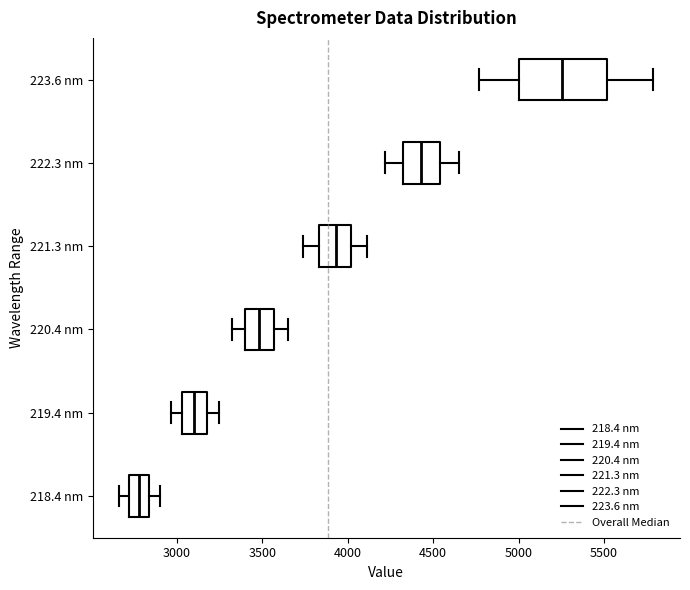

Reading bottom to top, transcribe this box plot: for each box, give where its median line is, the range the box spans, and where its two whiskers end, as read against the x-axis. The values are not printed on the chart, so give them approximately, as read against the axis.

218.4 nm: median 2750, box 2700 to 2850, whiskers 2650 to 2900
219.4 nm: median 3100, box 3050 to 3150, whiskers 2950 to 3250
220.4 nm: median 3500, box 3400 to 3550, whiskers 3300 to 3650
221.3 nm: median 3950, box 3850 to 4000, whiskers 3750 to 4100
222.3 nm: median 4450, box 4300 to 4550, whiskers 4200 to 4650
223.6 nm: median 5250, box 5000 to 5500, whiskers 4750 to 5800